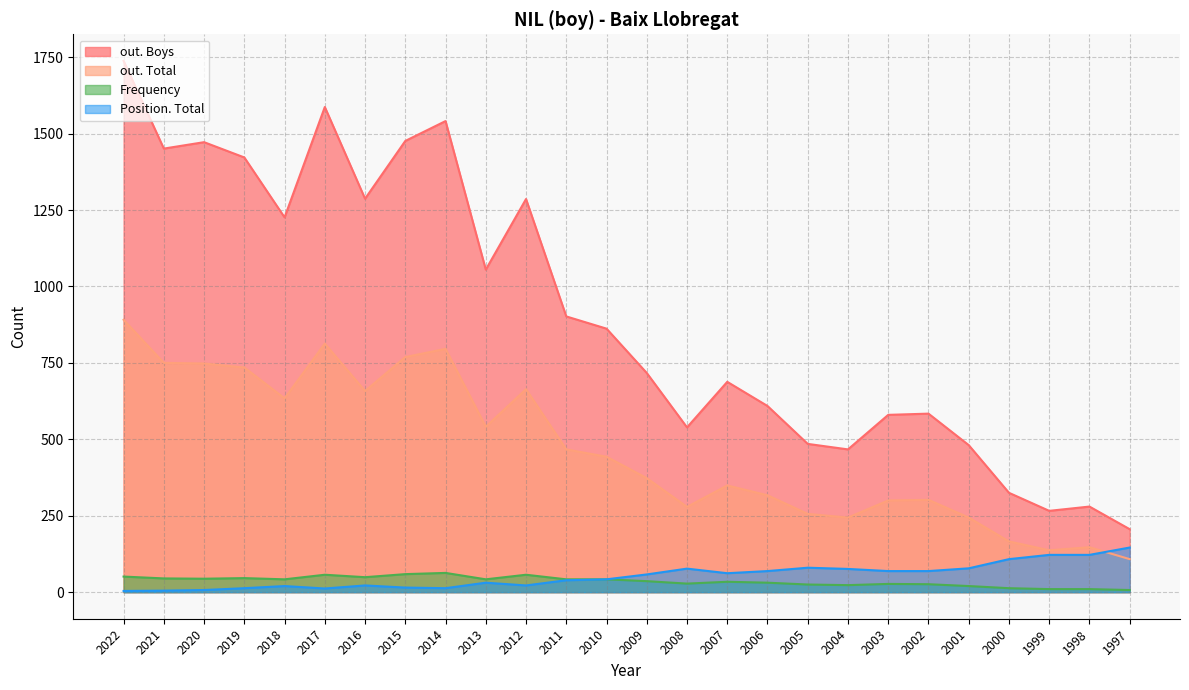

Reading left to right, list all the values displayed in this chart.

out. Boys: 1738	1451	1472	1422	1226	1587	1287	1476	1541	1055	1286	902	862	717	539	688	609	485	467	580	584	481	325	266	280	206
out. Total: 891	750	748	735	634	813	658	769	796	541	664	467	443	373	279	349	317	256	244	300	302	244	166	137	147	108
Frequency: 51	45	44	46	42	57	49	59	63	42	57	42	42	36	28	34	31	25	23	27	26	20	13	10	10	7
Position. Total: 4	5	7	13	20	12	22	15	13	31	22	39	42	58	77	62	69	80	76	69	69	78	108	122	122	146